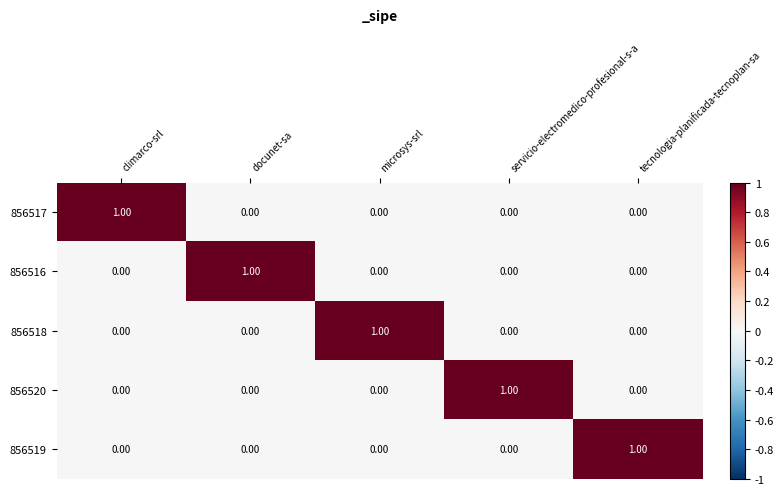

How many values in 856520 are above zero?

1